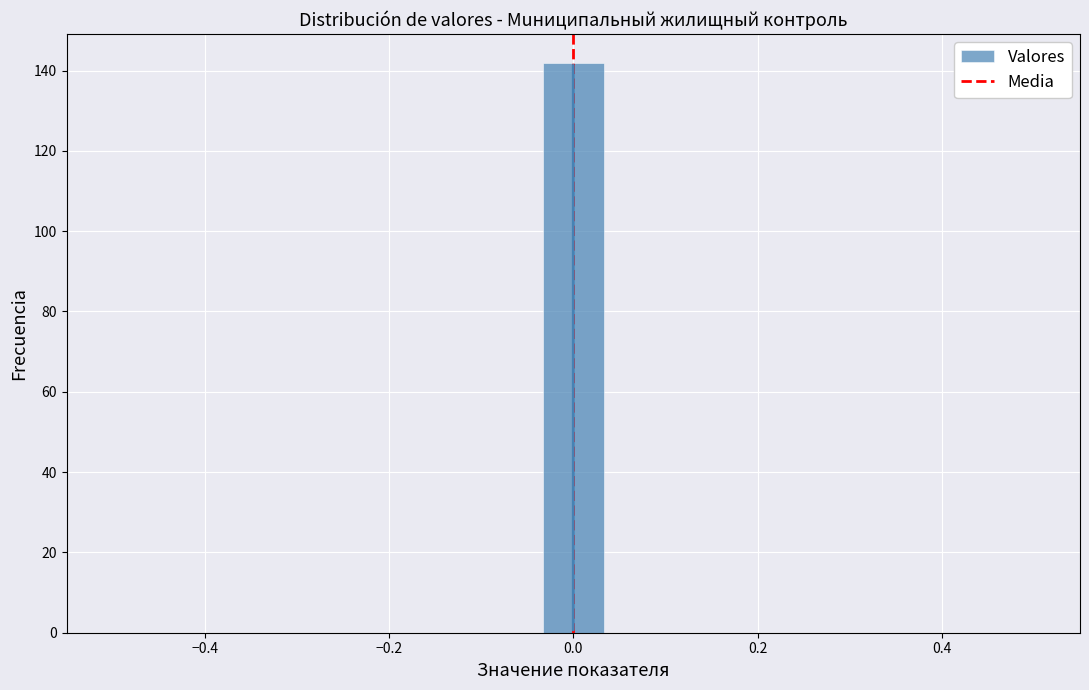

Around what value on the x-axis is the tallest bar? Give the approximate position of its centre, as read against the axis.

0.00